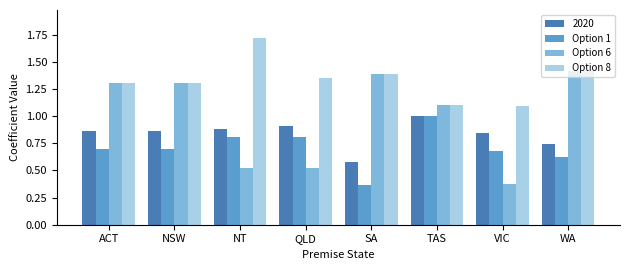

Count the Option 1 values in the range 0 to 1.

8